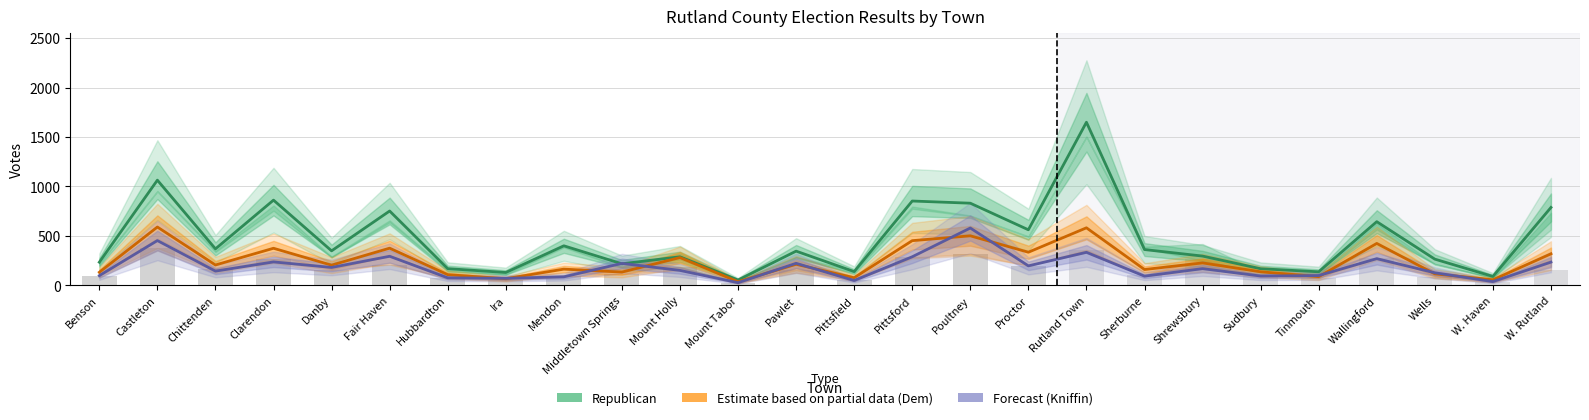

True or false: Republican (Bloomer) has a value of 361 at Sherburne.

True